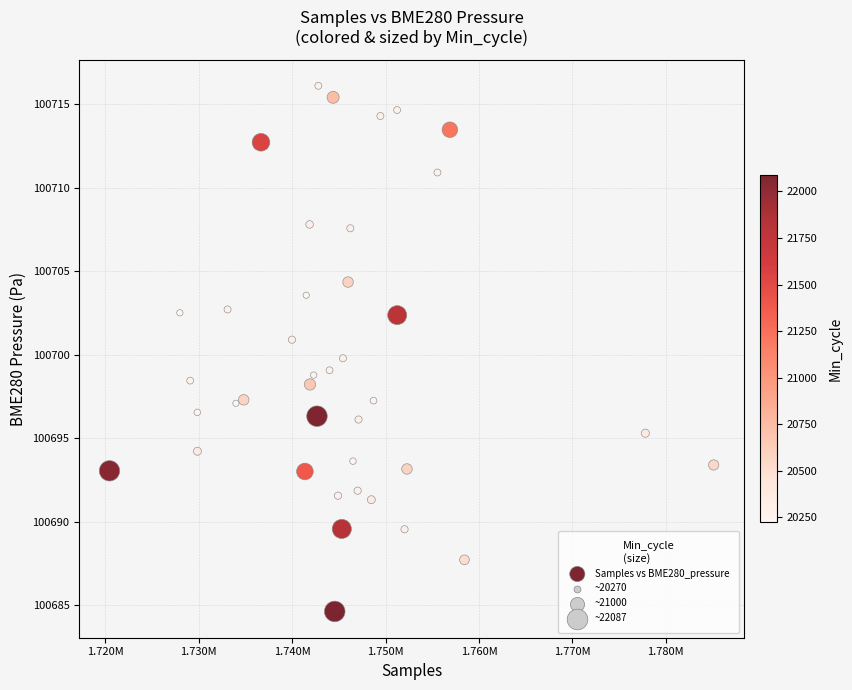

What is the range of X values (max minus min)?

64699.0